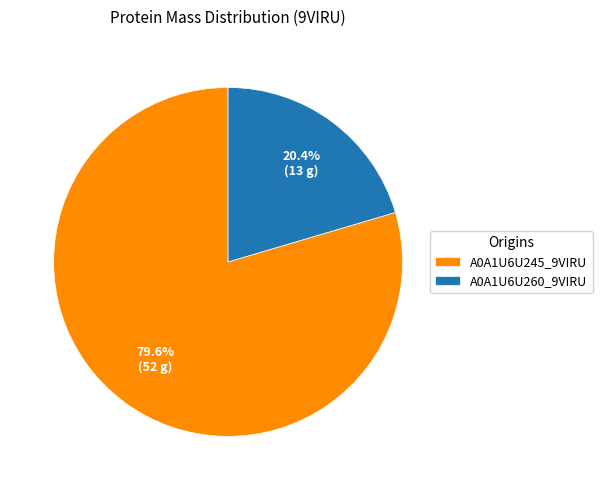

What percentage do A0A1U6U260_9VIRU and A0A1U6U245_9VIRU together represent?

100.0%